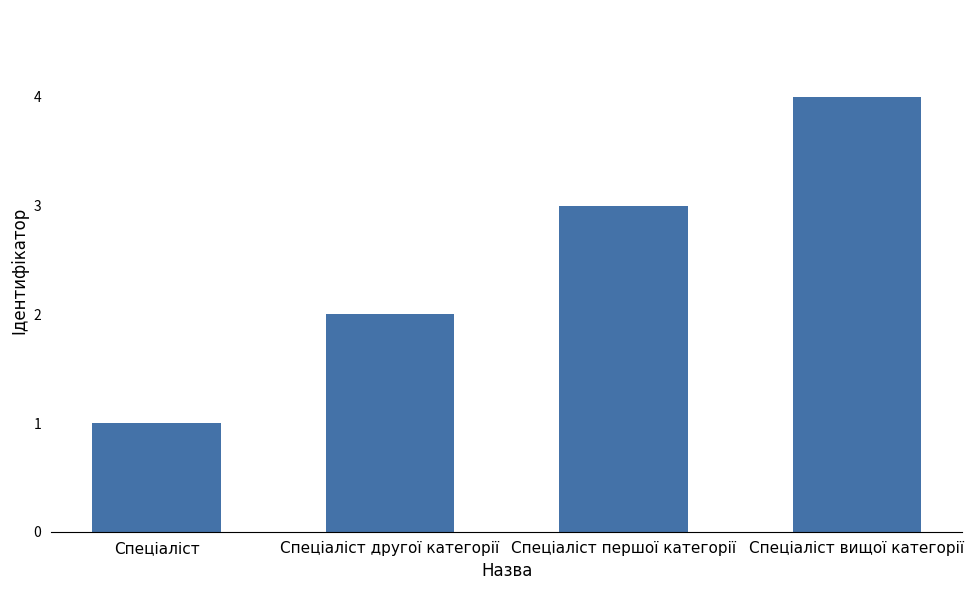

What is the maximum value shown in the chart?

4